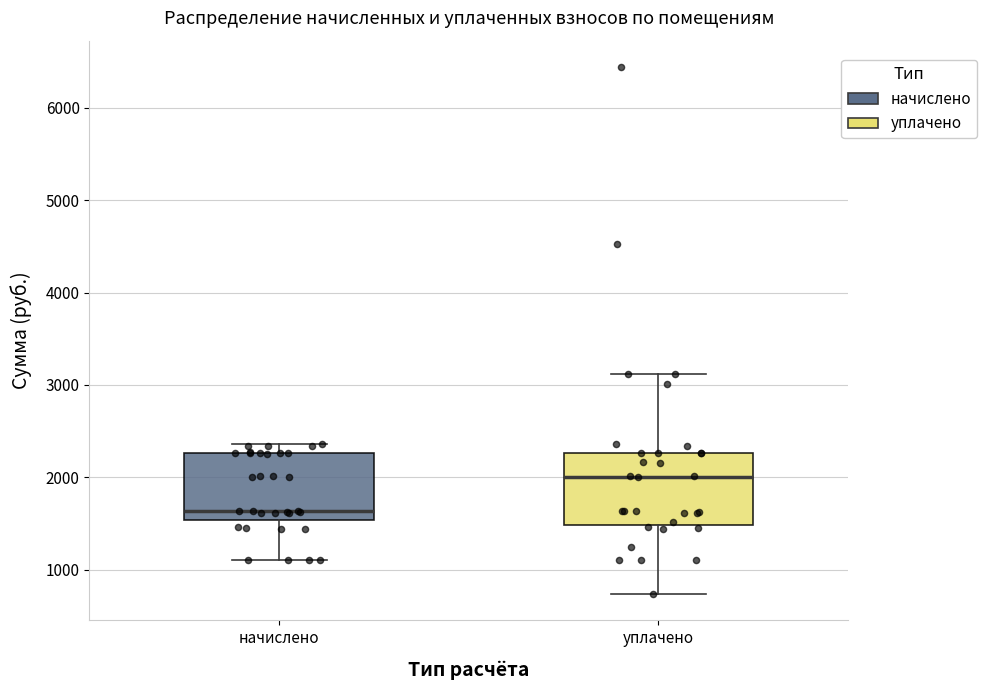

Reading left to right, read every box against the y-axis: the position of its median line, the range the box covers, and the ends of its whiskers. The values are not printed on the chart, so give them approximately, as read against the axis.

начислено: median 1600, box 1500 to 2300, whiskers 1100 to 2400
уплачено: median 2000, box 1500 to 2300, whiskers 700 to 3100